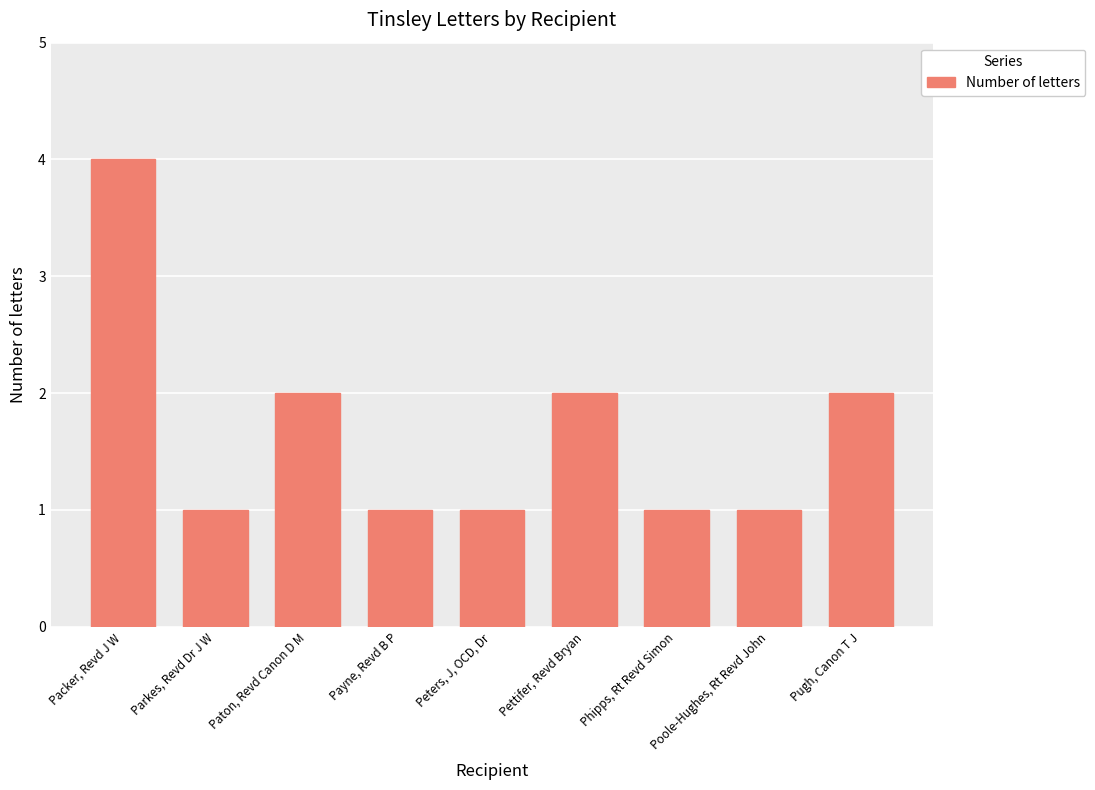

How many bars are there in total?

9